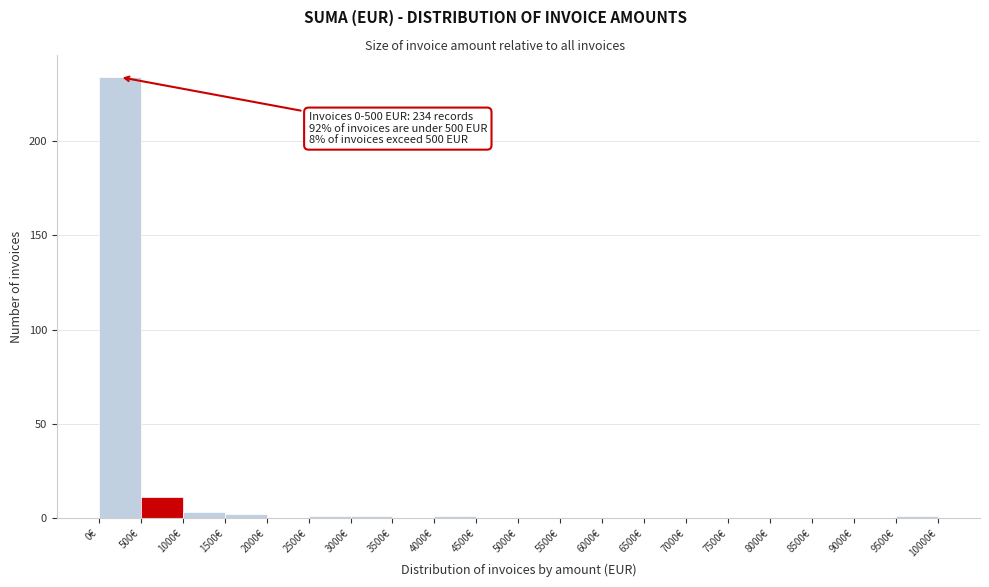

Which range on the x-axis has the tallest bar?

0 to 500